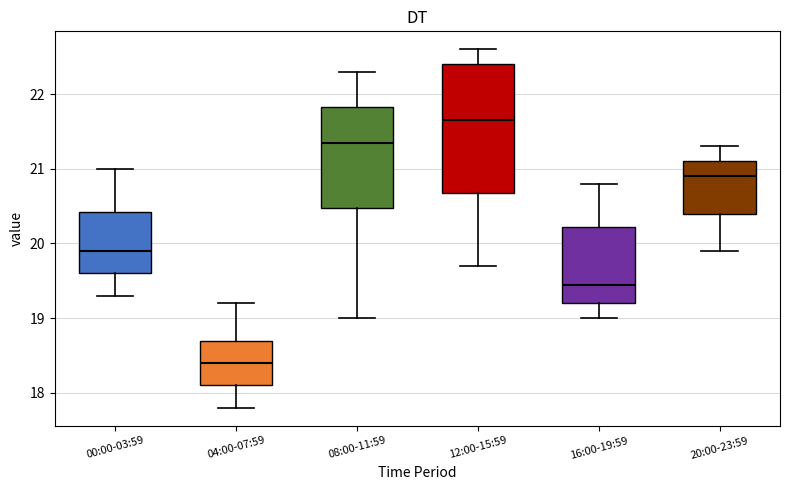

Reading left to right, read every box against the y-axis: the position of its median line, the range the box covers, and the ends of its whiskers. The values are not printed on the chart, so give them approximately, as read against the axis.

00:00-03:59: median 19.9, box 19.6 to 20.4, whiskers 19.3 to 21.0
04:00-07:59: median 18.4, box 18.1 to 18.7, whiskers 17.8 to 19.2
08:00-11:59: median 21.4, box 20.5 to 21.8, whiskers 19.0 to 22.3
12:00-15:59: median 21.7, box 20.7 to 22.4, whiskers 19.7 to 22.6
16:00-19:59: median 19.5, box 19.2 to 20.2, whiskers 19.0 to 20.8
20:00-23:59: median 20.9, box 20.4 to 21.1, whiskers 19.9 to 21.3